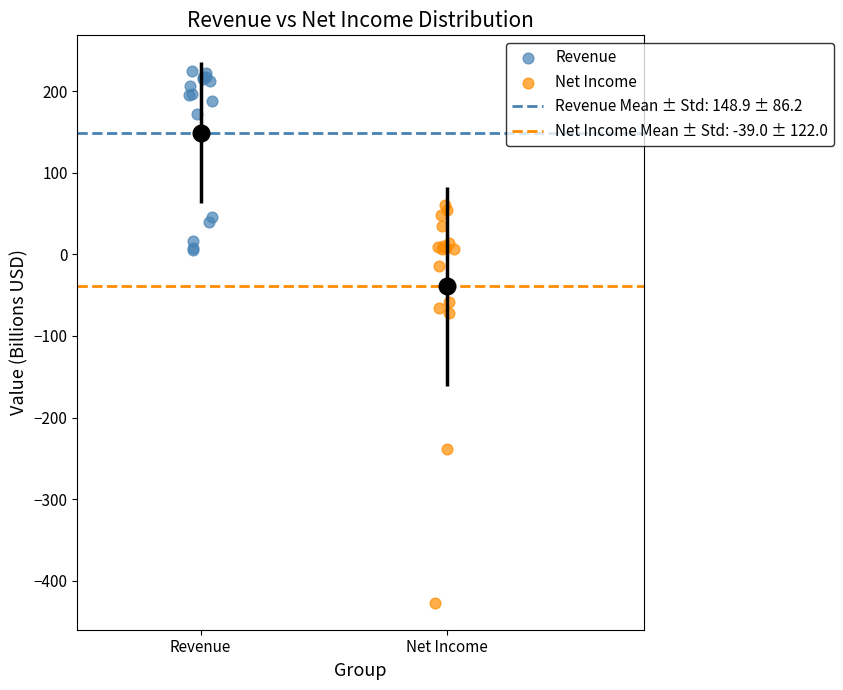

Which series contains the lowest Y value?

Net Income